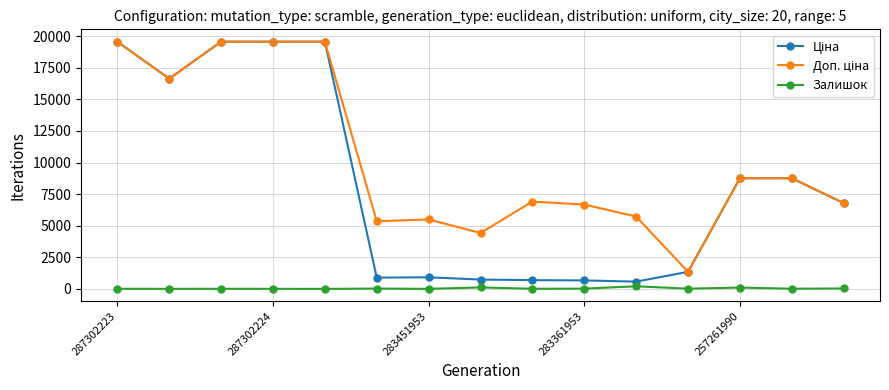

What is the greatest value displayed?

19564.9